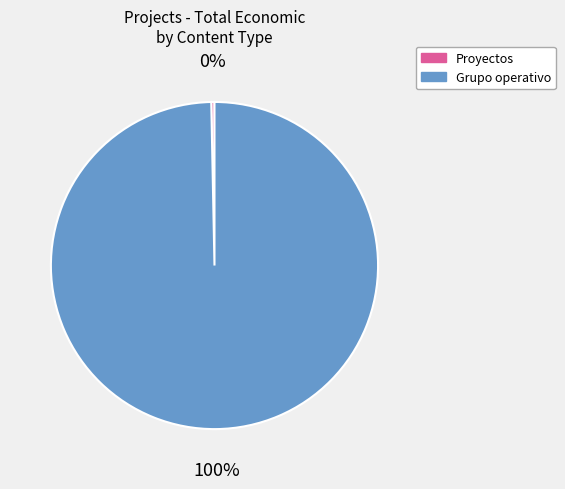

Rank the categories by value from highest to lowest.

Grupo operativo, Proyectos